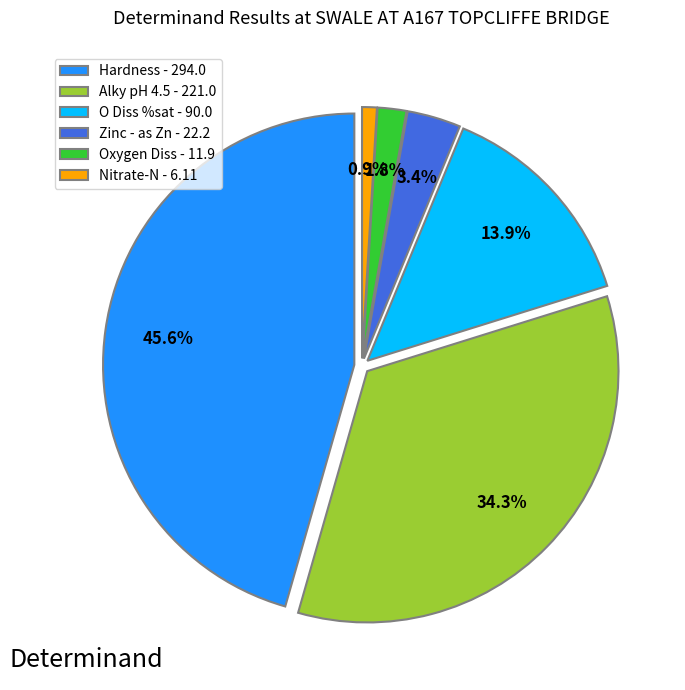

The Nitrate-N slice represents 13% of the pie. True or false?

False